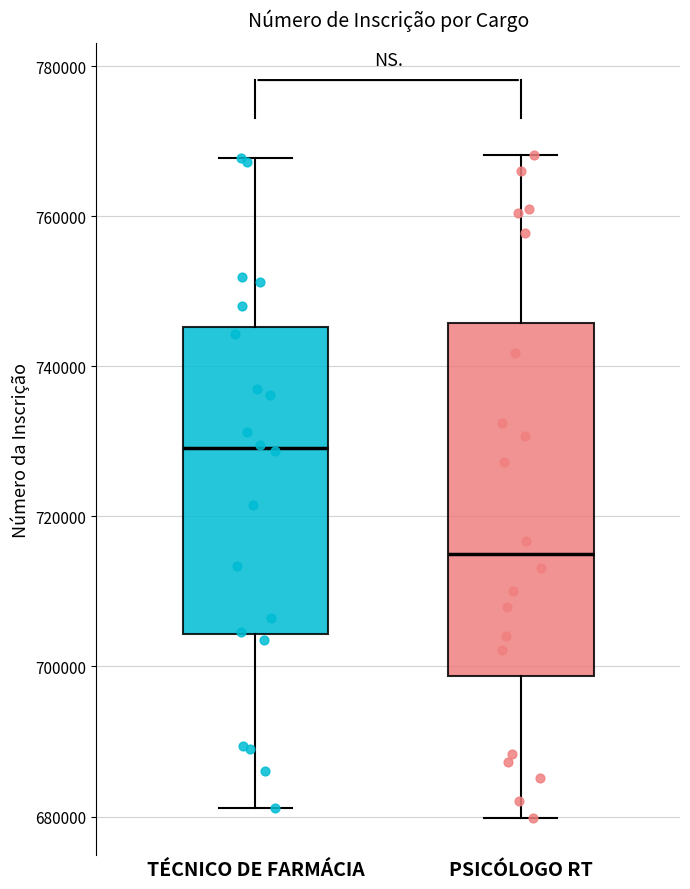

Reading left to right, transcribe this box plot: for each box, give where its median line is, the range the box spans, and where its two whiskers end, as read against the y-axis. The values are not printed on the chart, so give them approximately, as read against the axis.

TÉCNICO DE FARMÁCIA: median 730000, box 704000 to 746000, whiskers 682000 to 768000
PSICÓLOGO RT: median 714000, box 698000 to 746000, whiskers 680000 to 768000